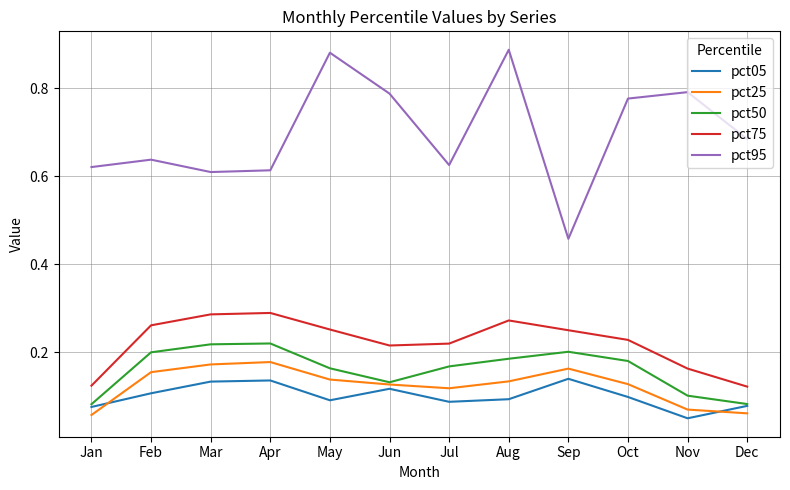

Rank the series by their maximum value, from highest to lowest.

pct95, pct75, pct50, pct25, pct05